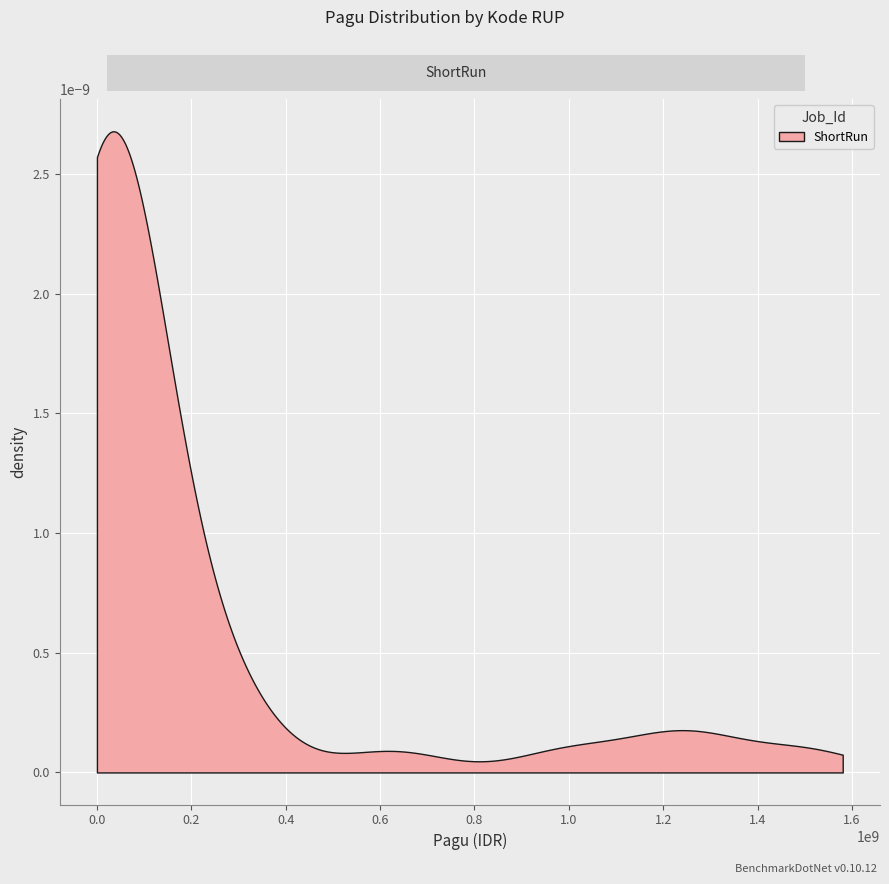

What is the value of the 36th point from the left?

11550000